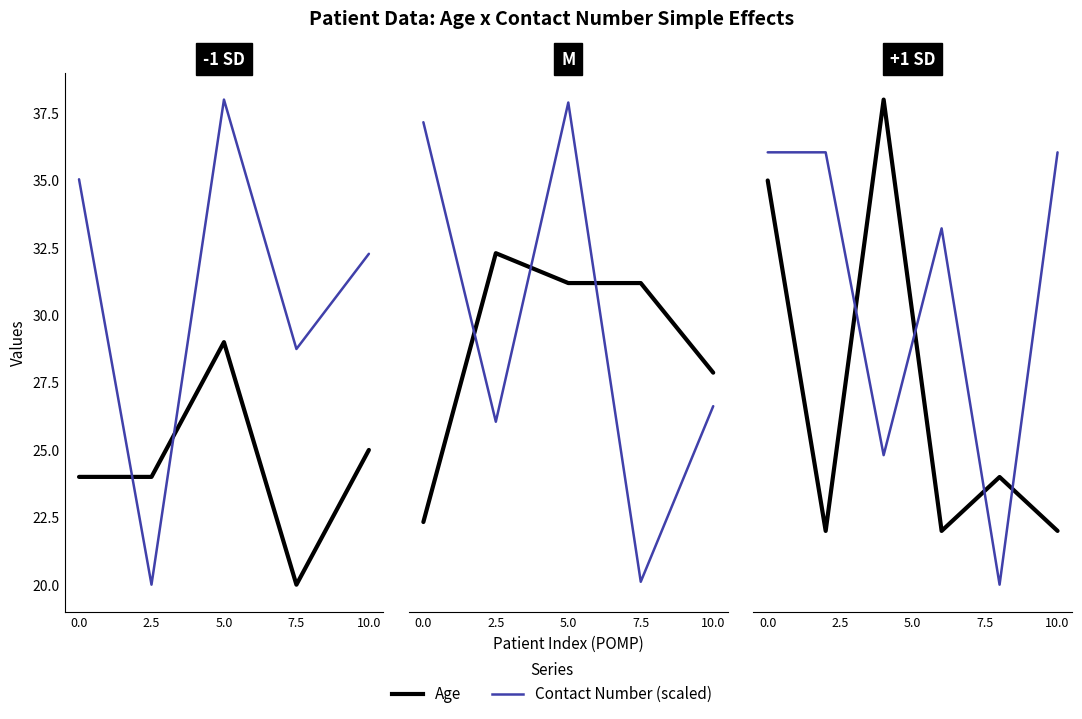

True or false: Contact Number (scaled) and Age intersect in this chart.

True